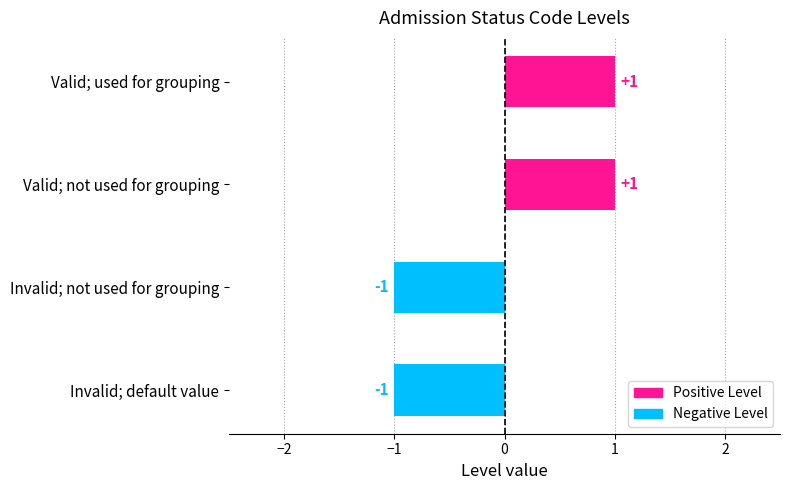

Count the values in the range -1 to 1.

4